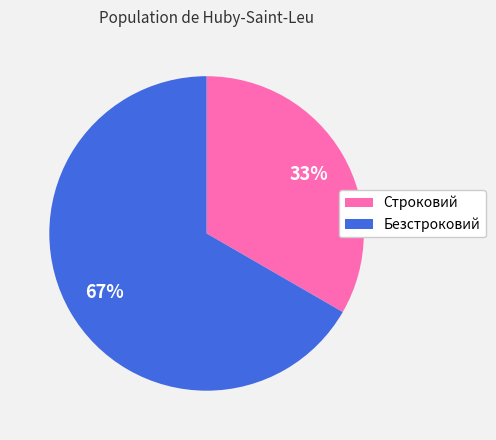

The Строковий slice represents 33% of the pie. True or false?

True